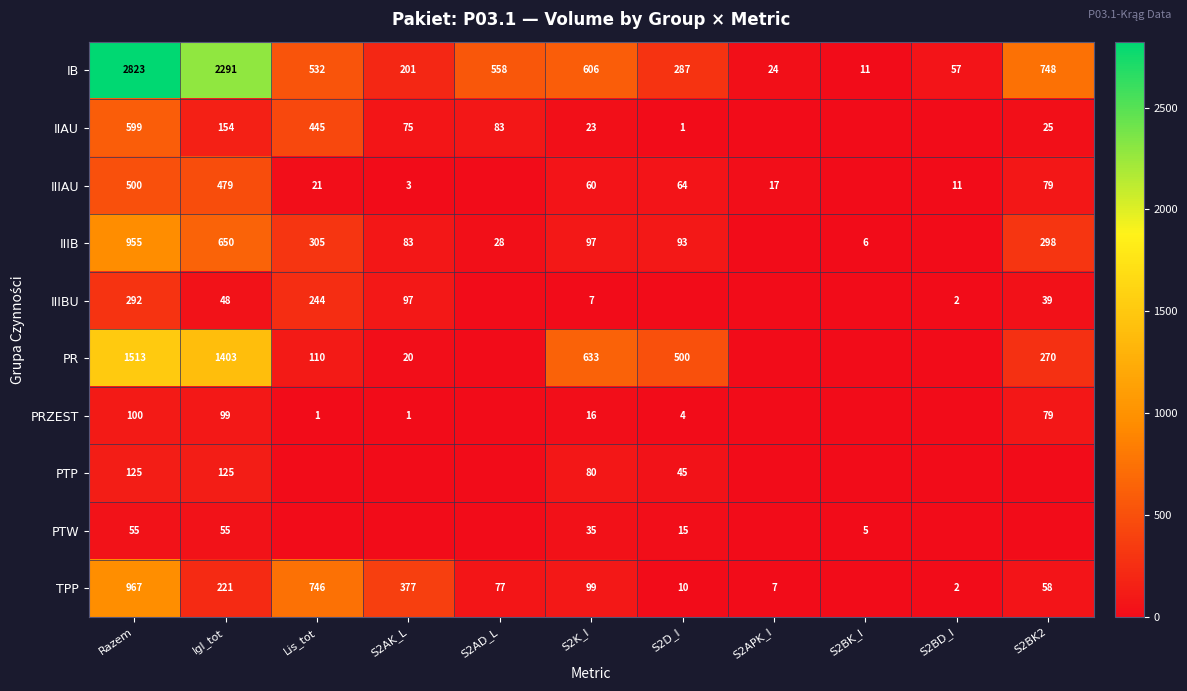

The PTP series shows 200 at Igl_tot. True or false?

False